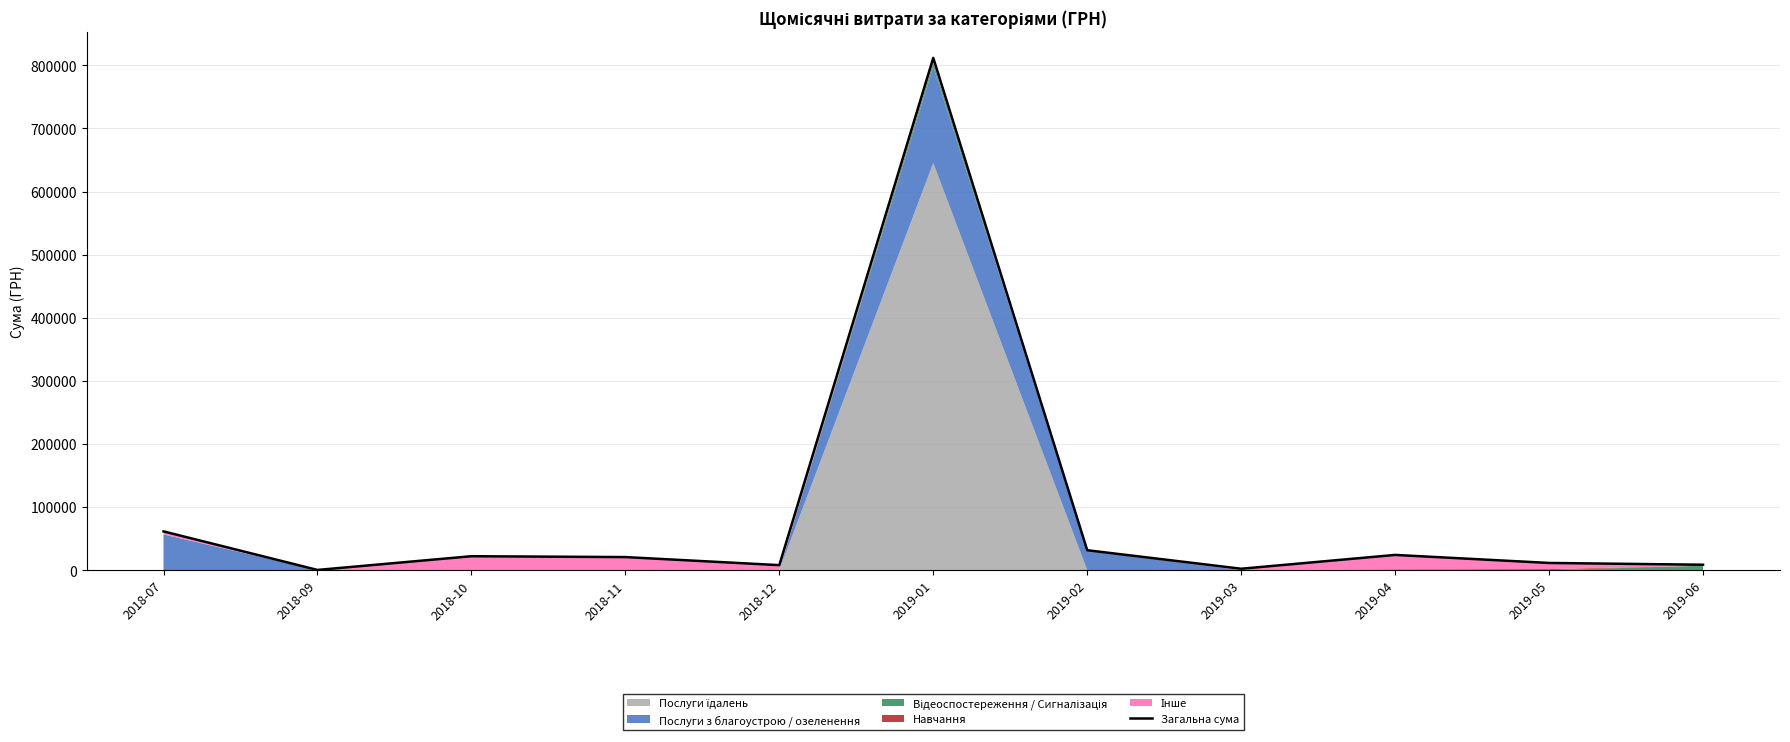

Between 2018-10 and 2018-07, which is larger?

2018-07